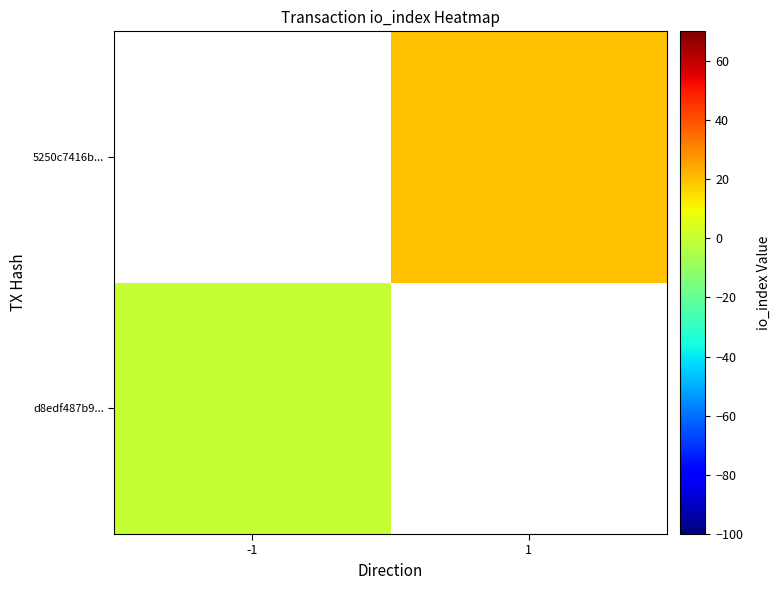

The d8edf487b9... series shows 0.0 at -1. True or false?

True